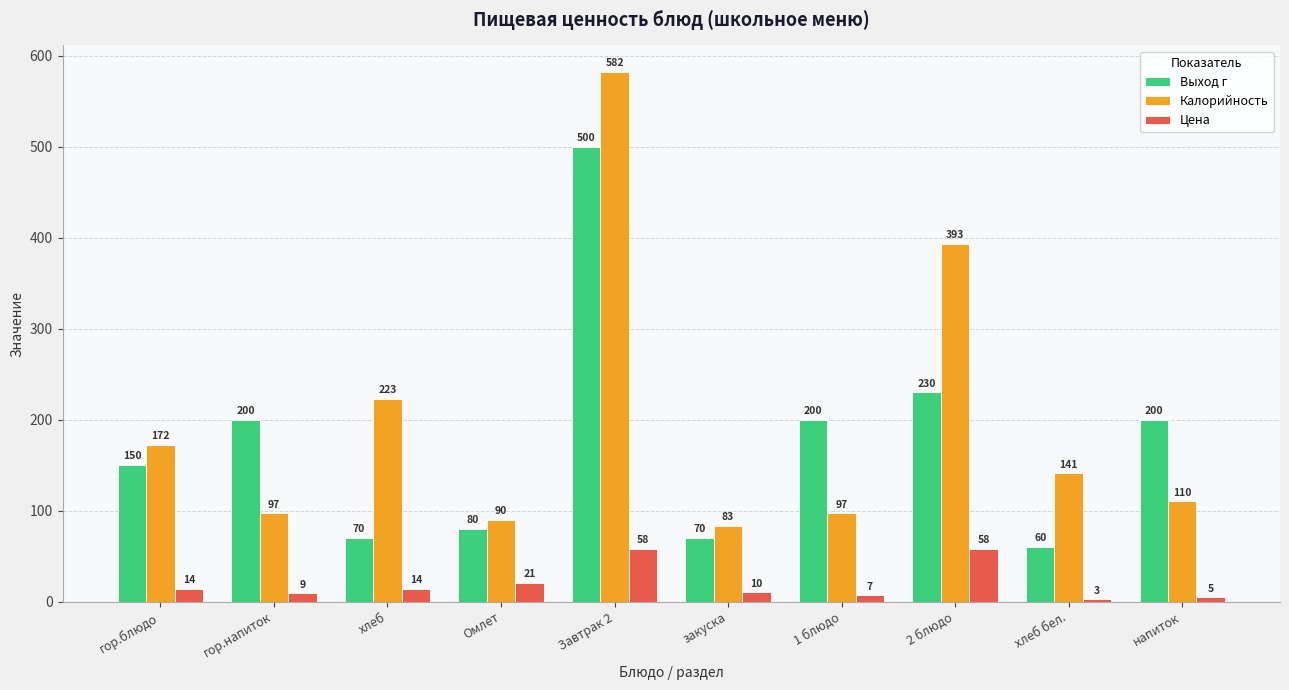

Is the value of Цена at гор.блюдо greater than the value of Выход г at хлеб?

No